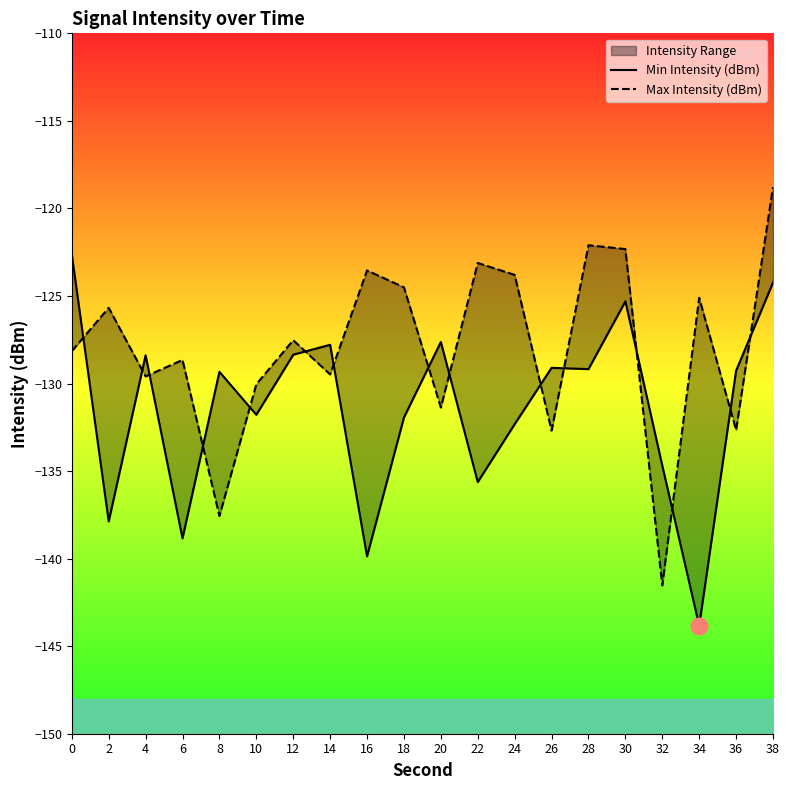

How many values in the Max Intensity (dBm) series are below -127?

11